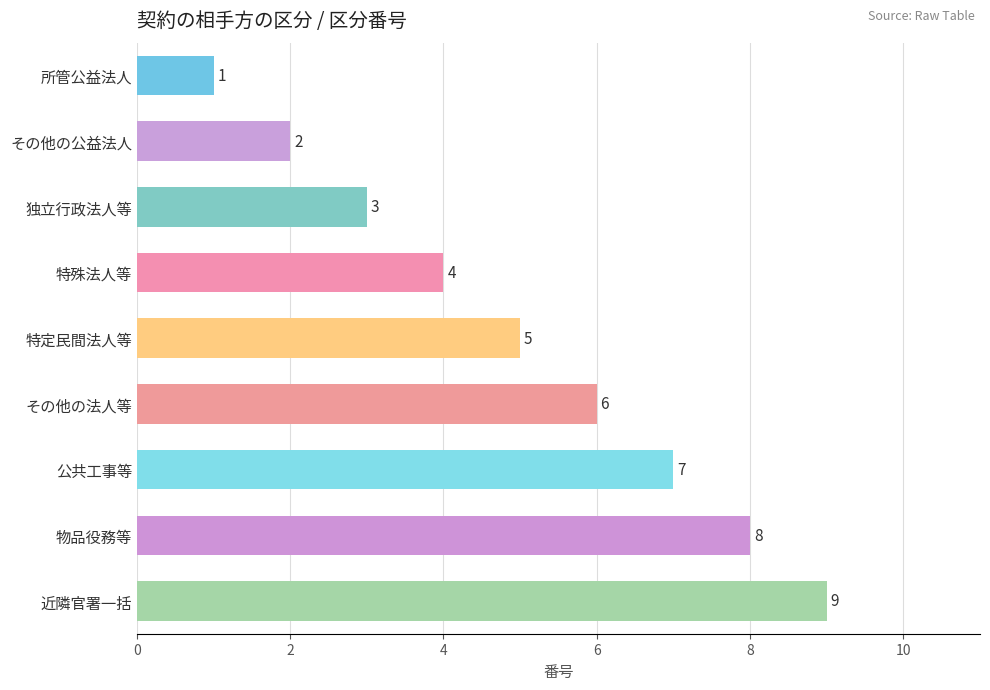

What is the value of the 3rd bar from the top?

3